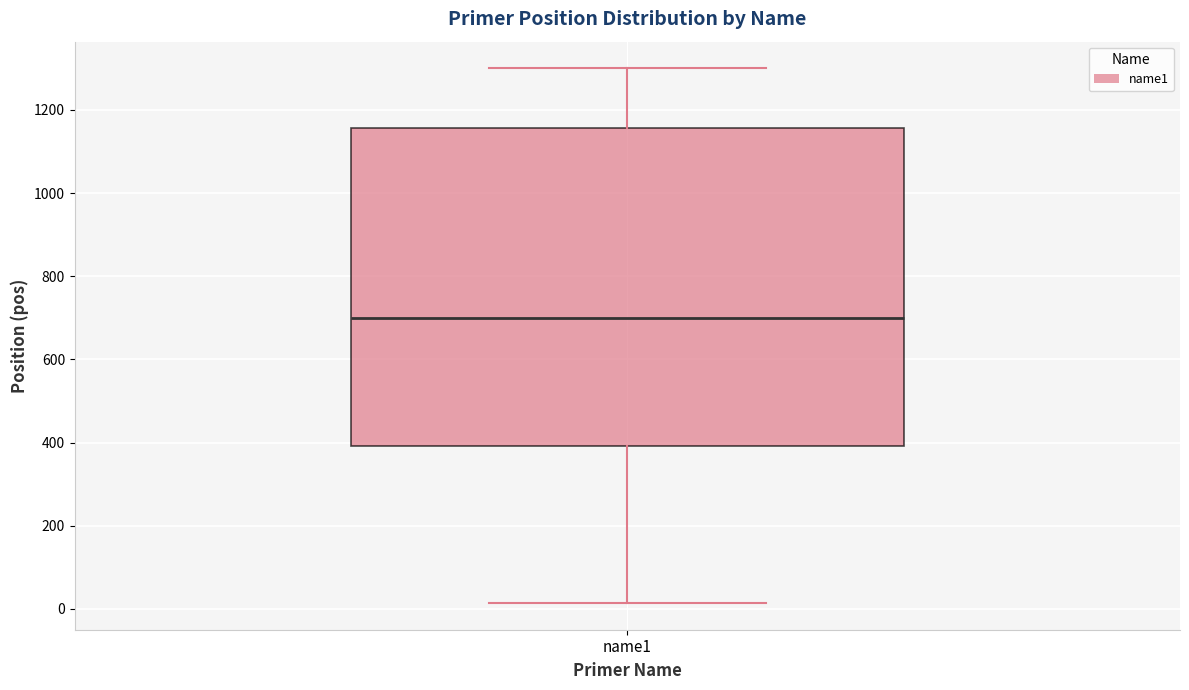

Transcribe this box plot: give where the median line is, the range the box spans, and where the two whiskers end, as read against the y-axis. The values are not printed on the chart, so give them approximately, as read against the axis.

median 700, box 400 to 1160, whiskers 20 to 1300